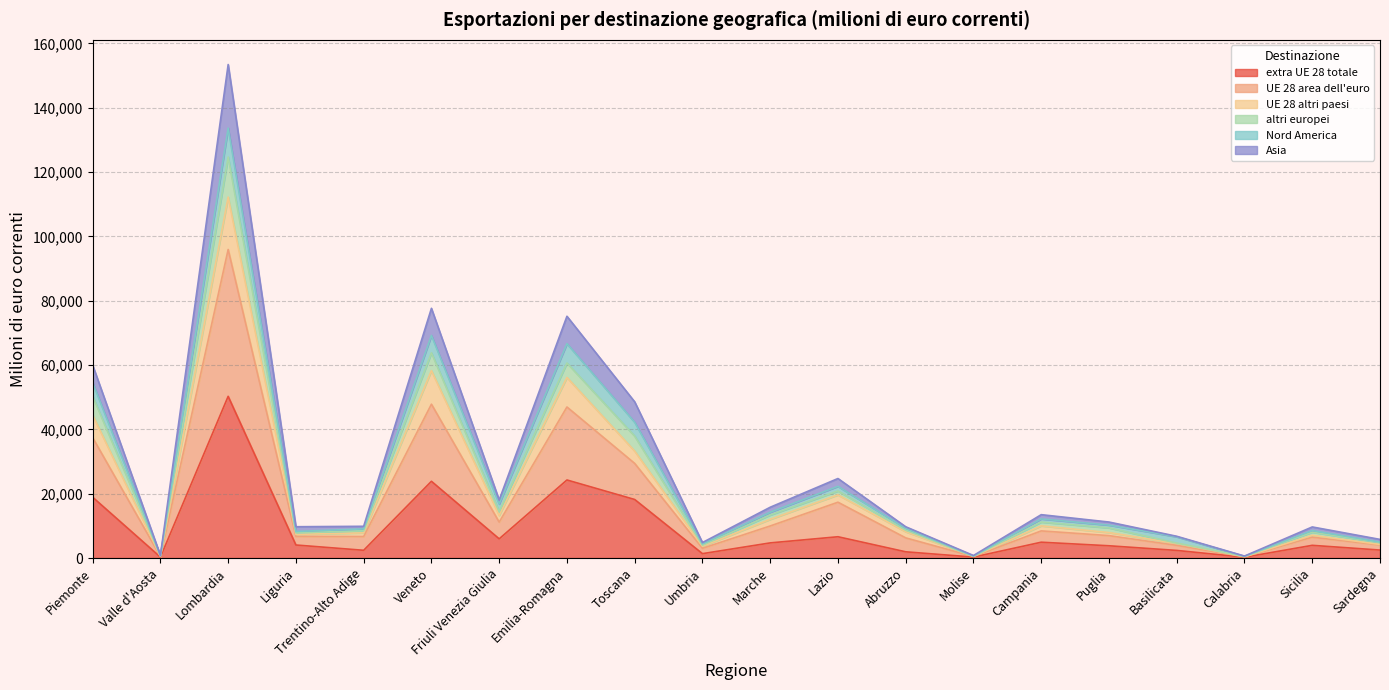

What position from the left is Basilicata?

17